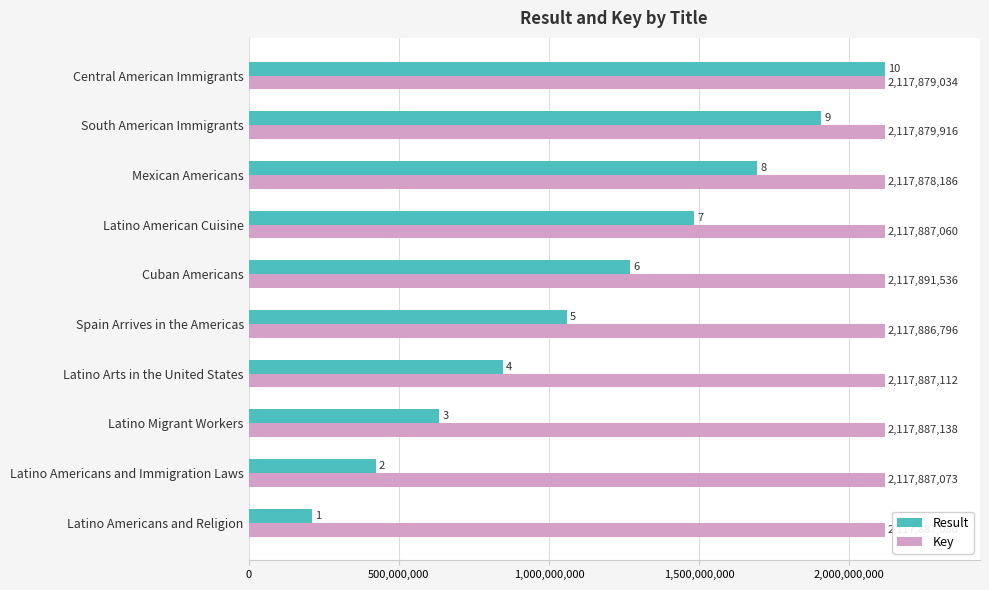

Which series has the largest total across all categories?

Key